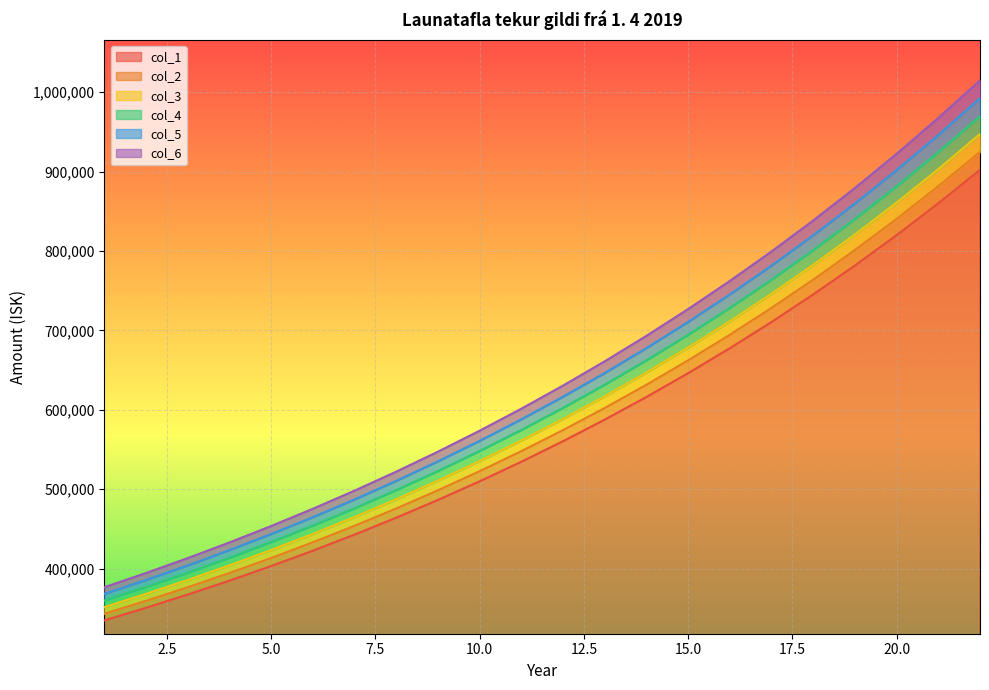

Reading left to right, transcribe all the data shown in this chart.

col_1: 334707	350593	367272	384786	403175	422484	442758	464046	486399	509868	534512	560387	587556	616085	646039	677490	710515	745191	781600	819830	859971	902120
col_2: 343075	359358	376454	394406	413254	433046	453827	475647	498559	522615	547875	574397	602245	631487	662190	694427	728278	763821	801140	840326	881470	924673
col_3: 351442	368123	385636	404025	423334	443608	464896	487248	510719	535361	561238	588406	616934	646889	678341	711365	746041	782451	820680	860822	902970	947226
col_4: 359810	376887	394817	413645	433413	454170	475965	498849	522879	548108	574600	602416	631623	662291	694492	728302	763804	801080	840220	881317	924469	969779
col_5: 368178	385652	403999	423265	443493	464732	487034	510451	535039	560855	587963	616426	646312	677694	710643	745239	781567	819710	859760	901813	945968	992332
col_6: 376545	394417	413181	432884	453572	475295	498103	522052	547199	573602	601326	630435	661001	693096	726794	762176	799329	838340	879300	922309	967467	1014885